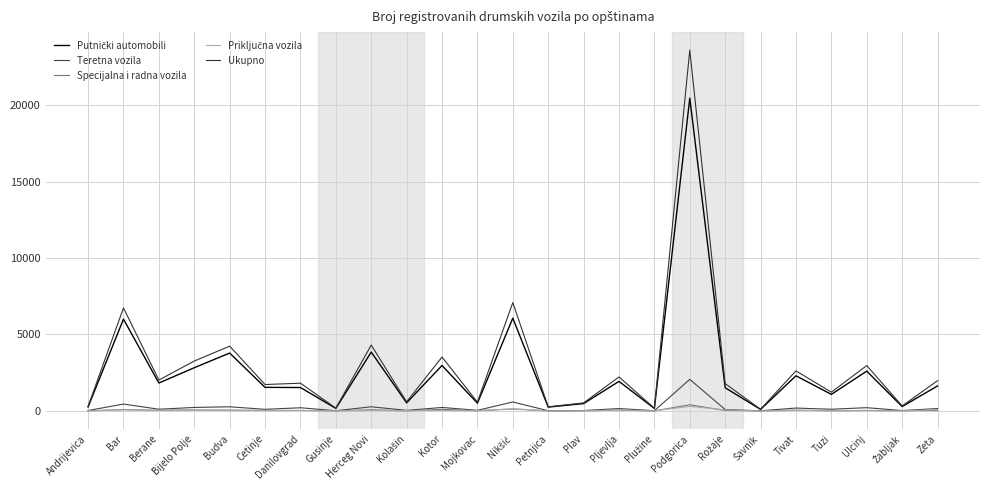

What are all the series names shown in the legend?

Putnički automobili, Teretna vozila, Specijalna i radna vozila, Priključna vozila, Ukupno